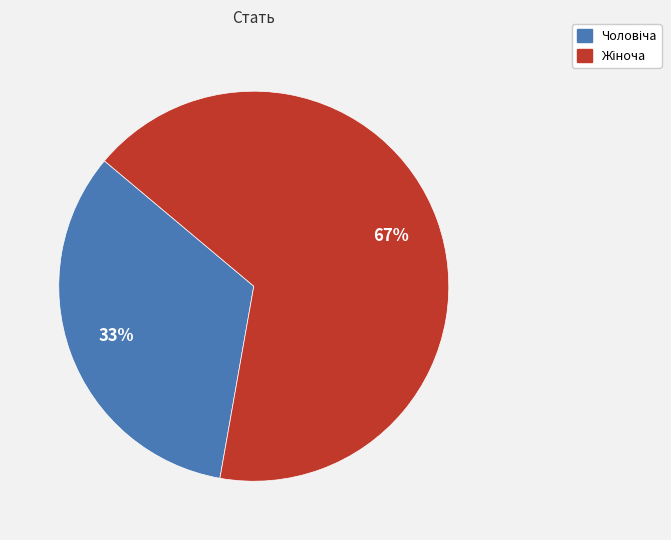

To the nearest percent, what is the average slice percentage?

50%